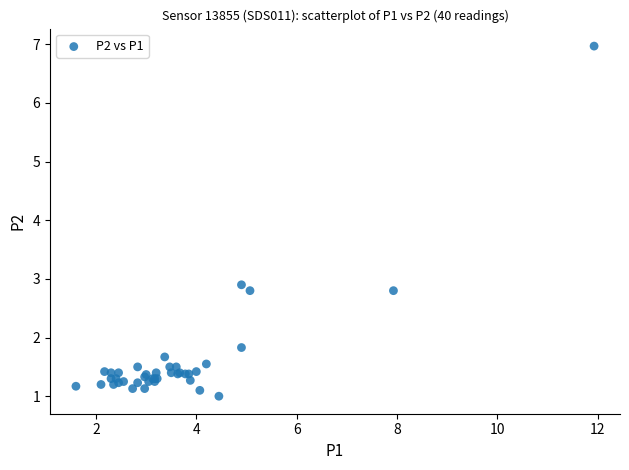

What Y value in the scatter plot is closest to 3?

2.9